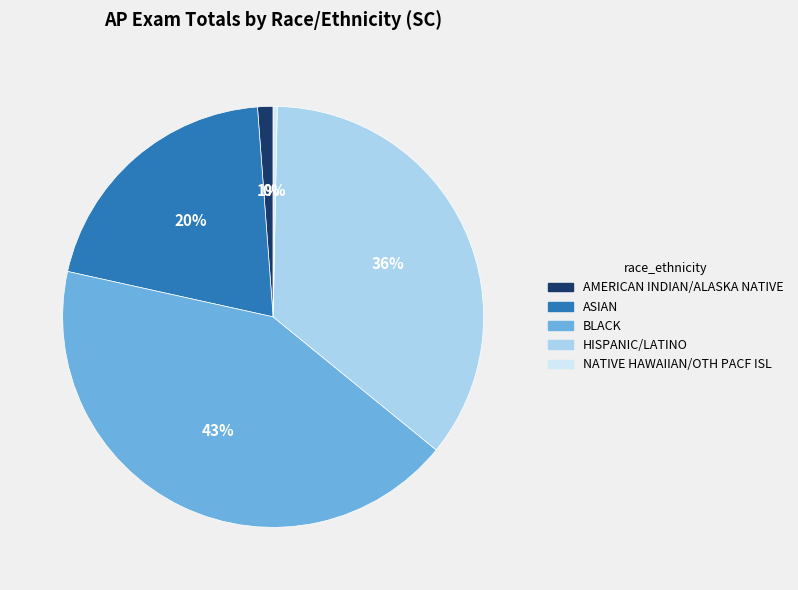

Which slice is the largest?

BLACK